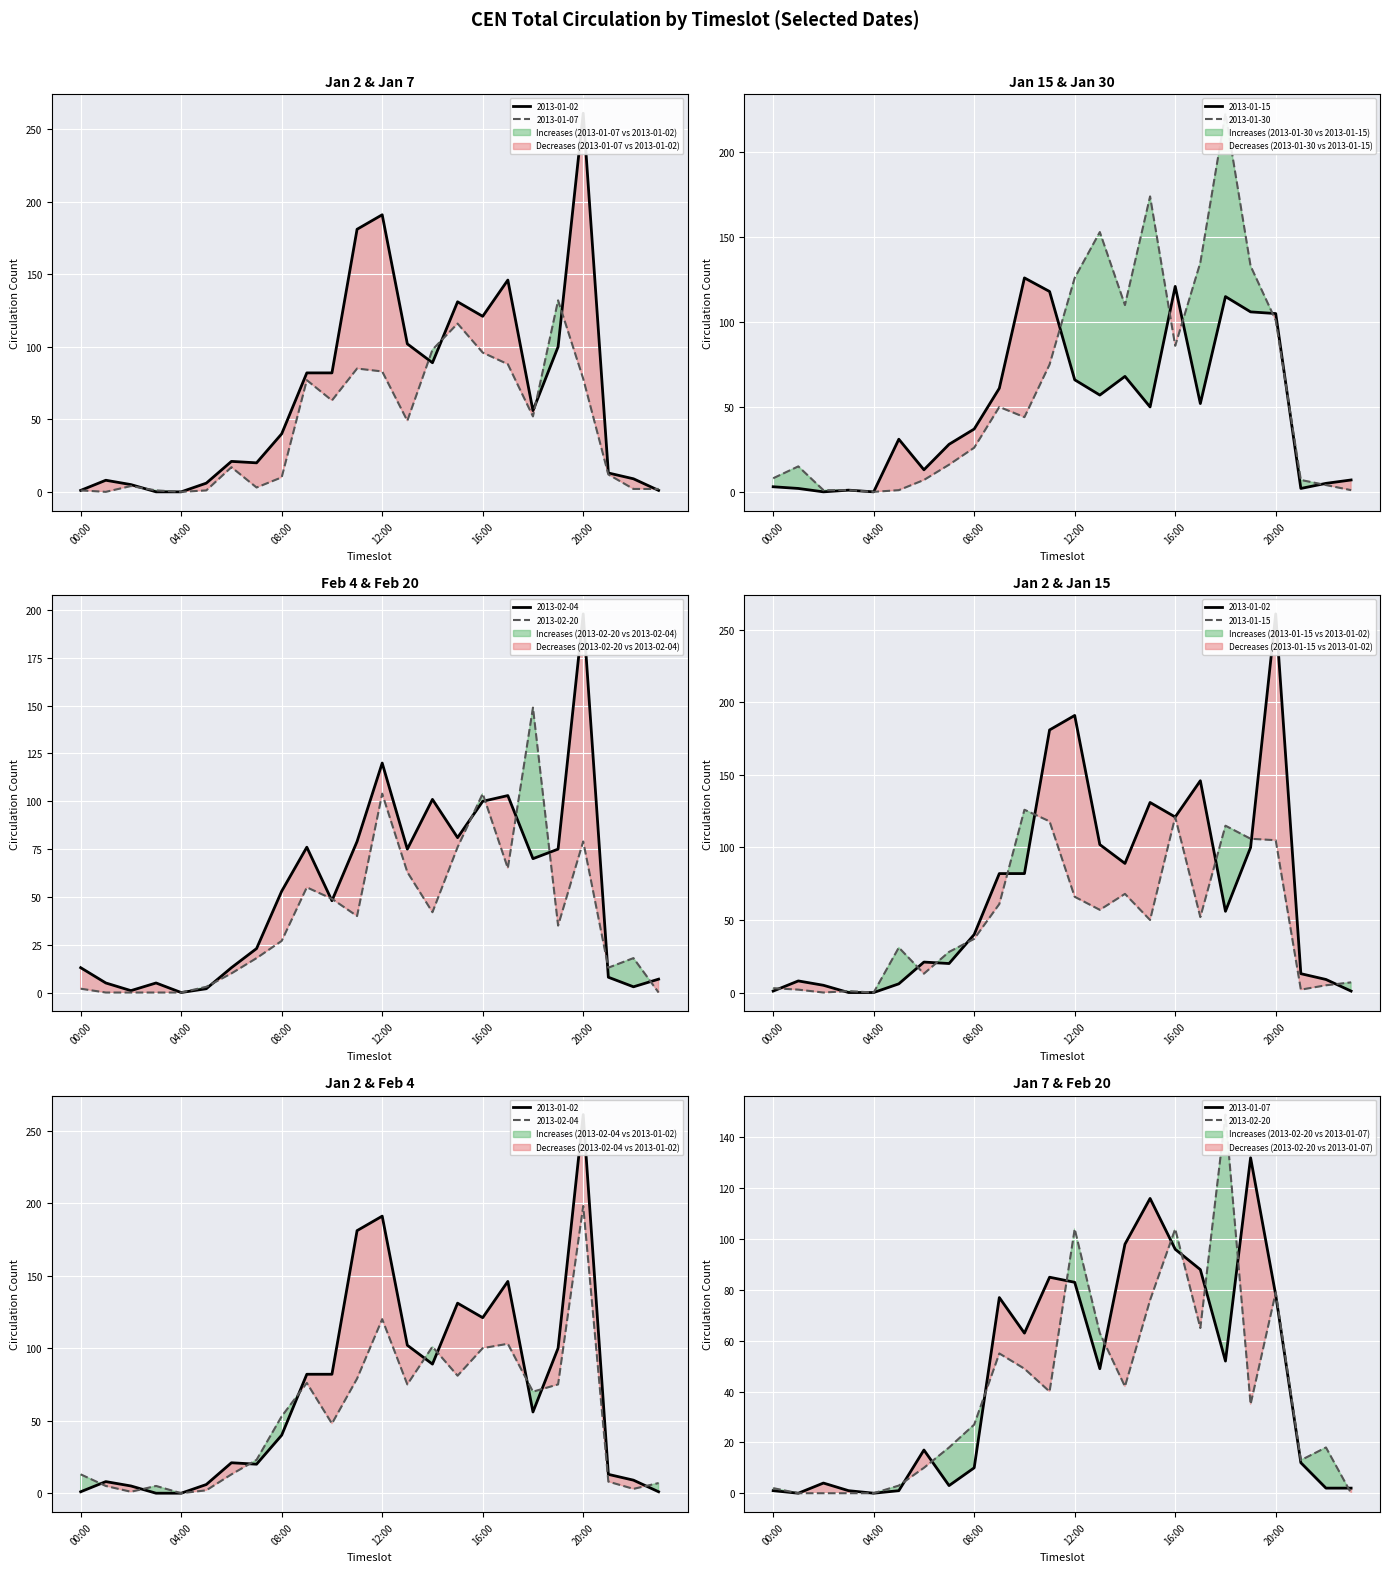

Is this an area chart (filled region under the line)?

No